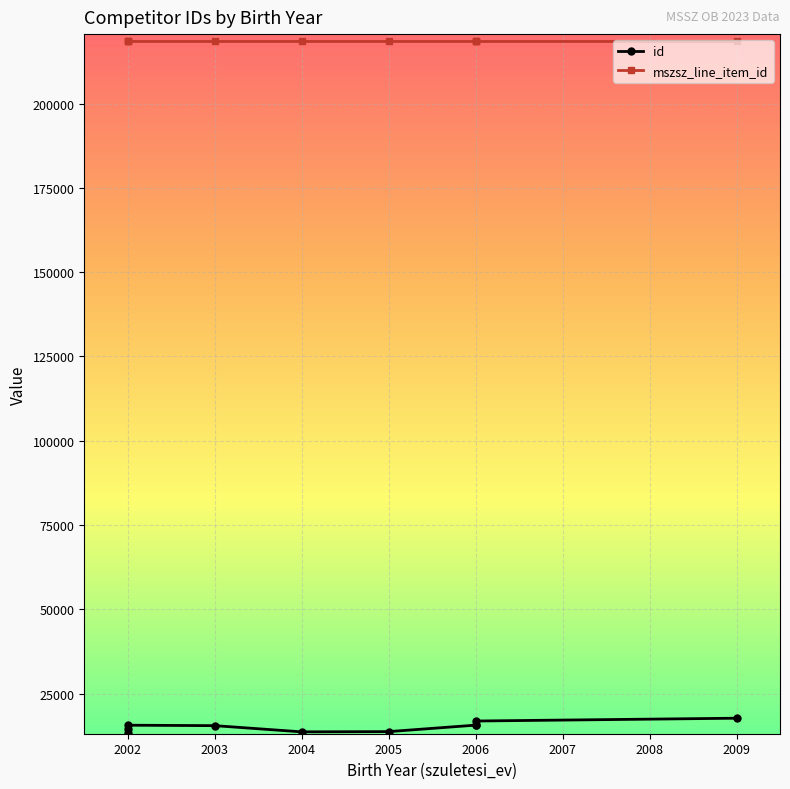

Which series has the widest spread of values?

id